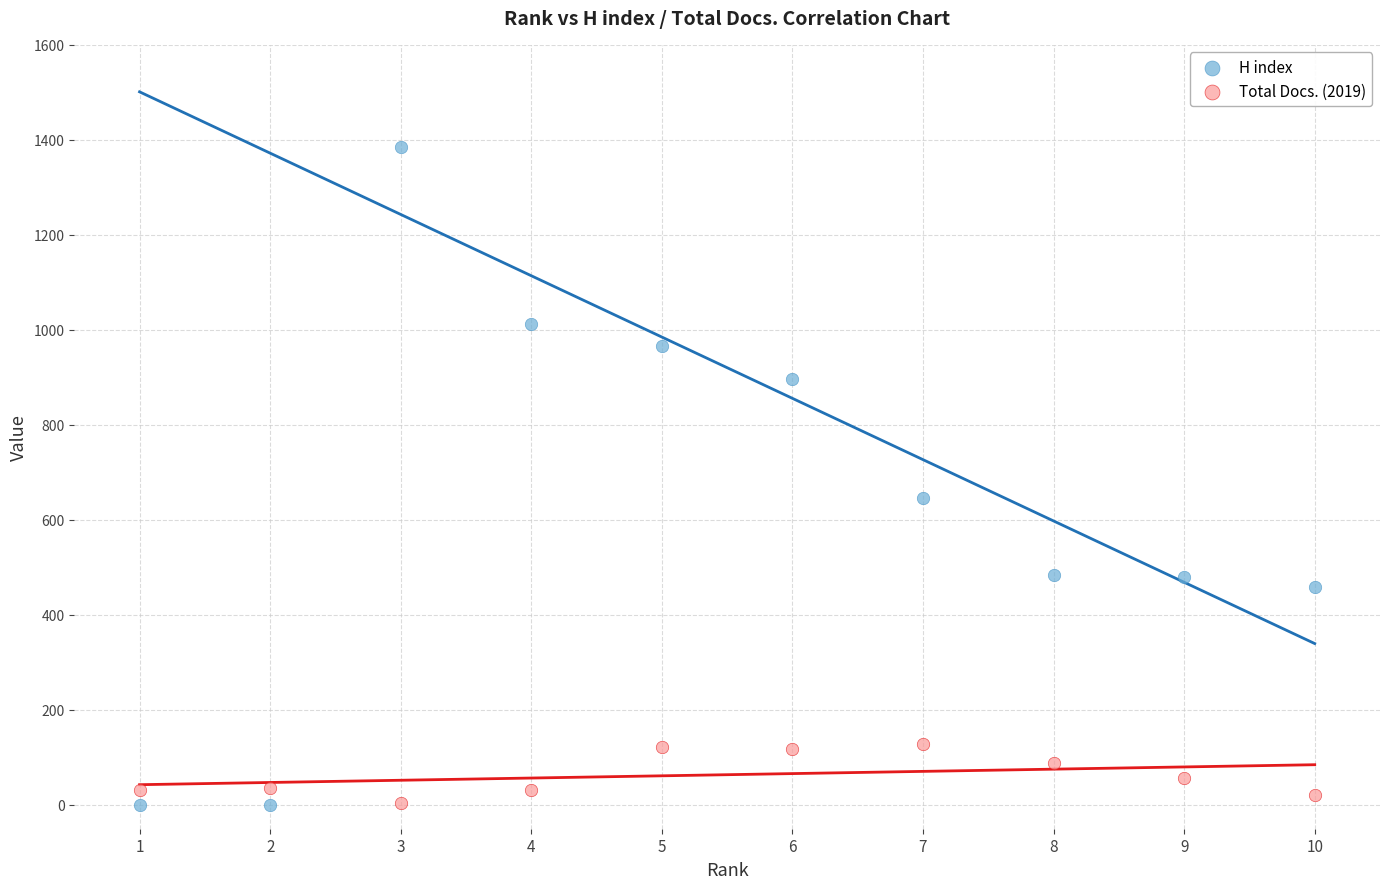

Across all series, what Y value is closest to 692?

646